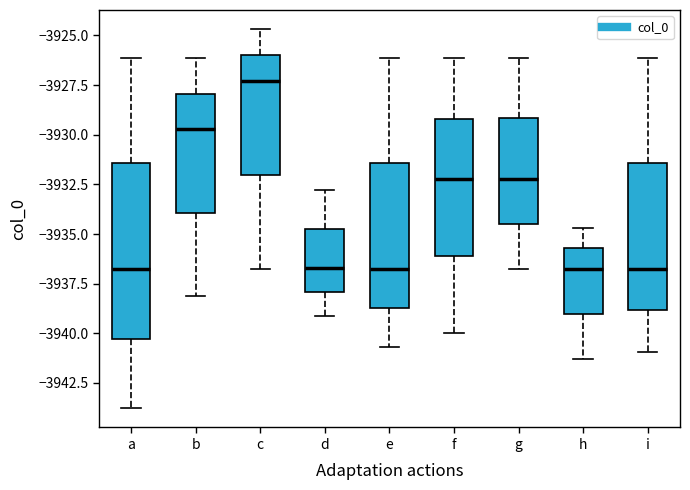

Reading left to right, read every box against the y-axis: the position of its median line, the range the box covers, and the ends of its whiskers. The values are not printed on the chart, so give them approximately, as read against the axis.

a: median -3936.5, box -3940.5 to -3931.5, whiskers -3944.0 to -3926.0
b: median -3929.5, box -3934.0 to -3928.0, whiskers -3938.0 to -3926.0
c: median -3927.5, box -3932.0 to -3926.0, whiskers -3936.5 to -3924.5
d: median -3936.5, box -3938.0 to -3935.0, whiskers -3939.0 to -3933.0
e: median -3936.5, box -3938.5 to -3931.5, whiskers -3940.5 to -3926.0
f: median -3932.0, box -3936.0 to -3929.0, whiskers -3940.0 to -3926.0
g: median -3932.0, box -3934.5 to -3929.0, whiskers -3936.5 to -3926.0
h: median -3936.5, box -3939.0 to -3935.5, whiskers -3941.5 to -3934.5
i: median -3936.5, box -3939.0 to -3931.5, whiskers -3941.0 to -3926.0